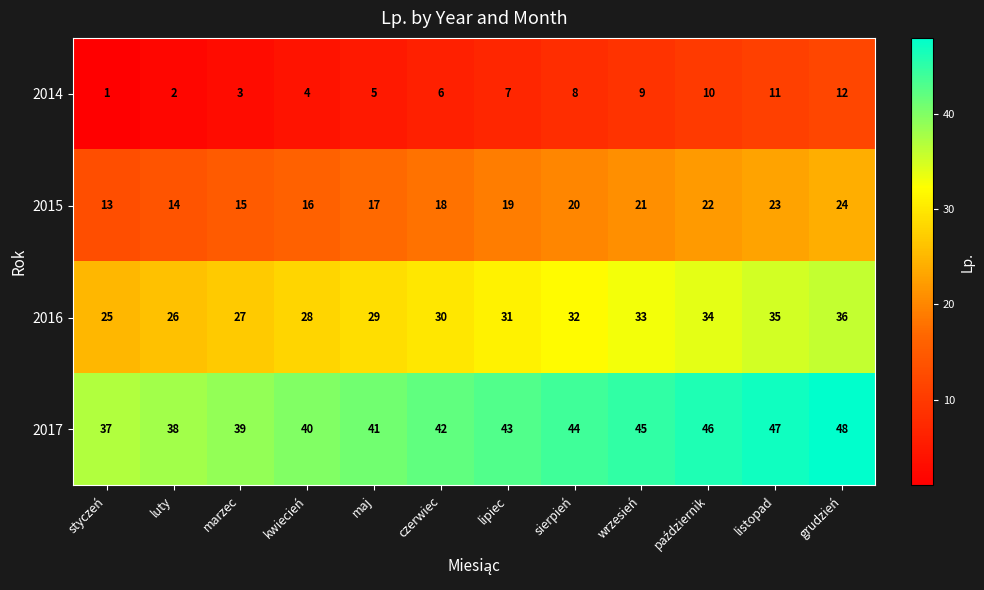

Is it true that 2016 equals 25 at styczeń?

True